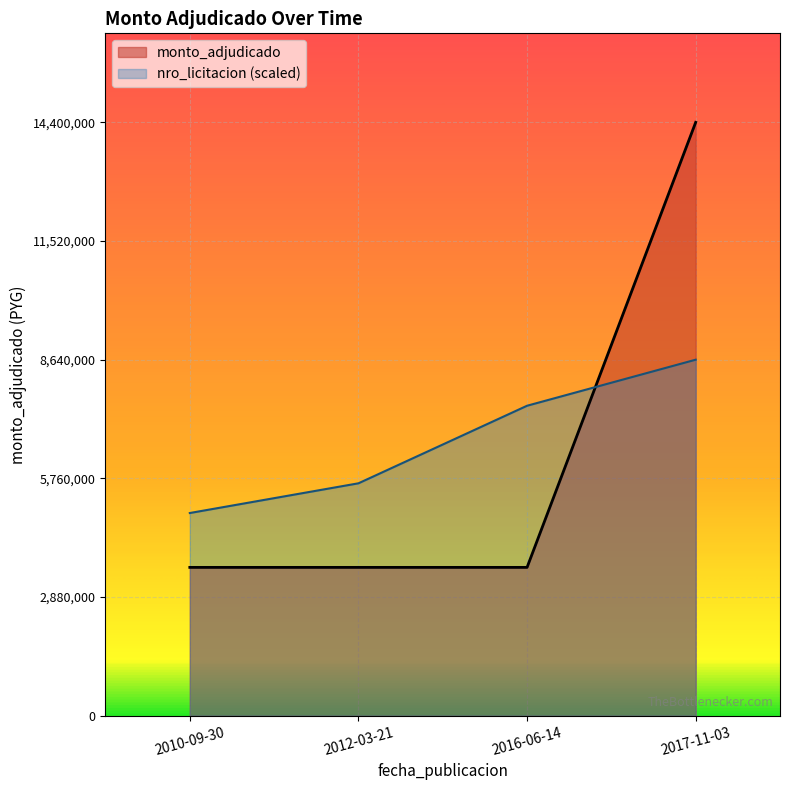

Reading right to left, list all the values displayed in this chart.

14400000	3600000	3600000	3600000